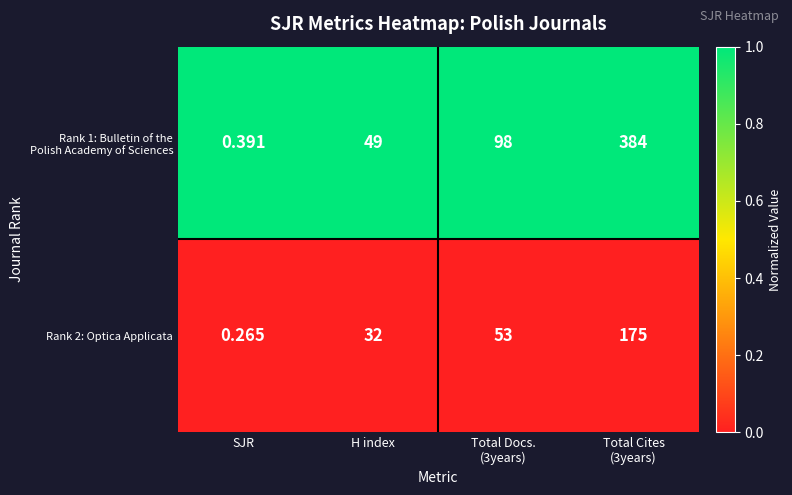

Which category has the lowest value across all series?

SJR